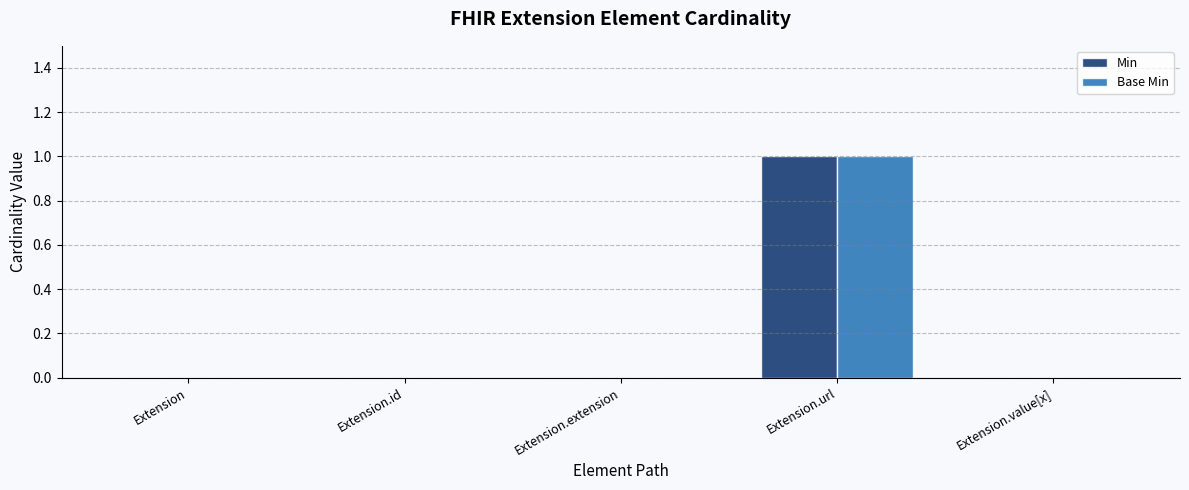

The Base Min series shows -1 at Extension.extension. True or false?

False